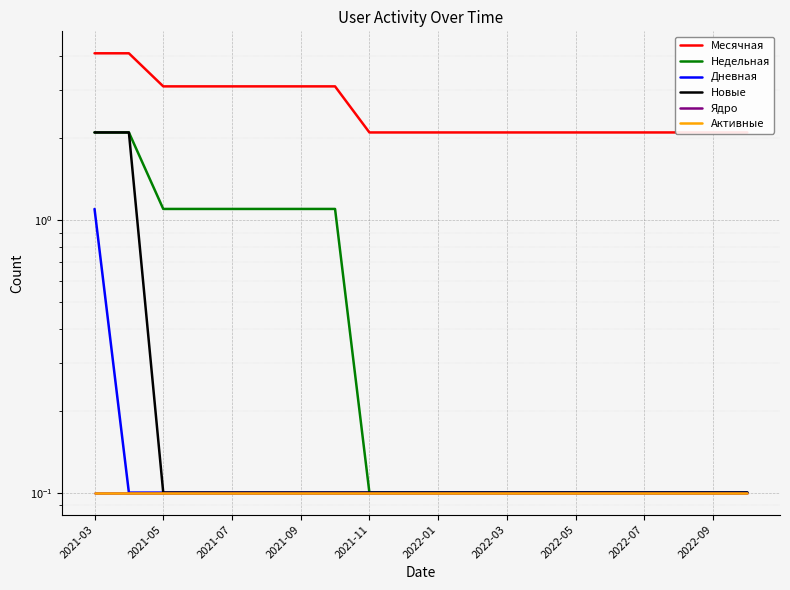

What is the highest value of the Месячная series?

4.1